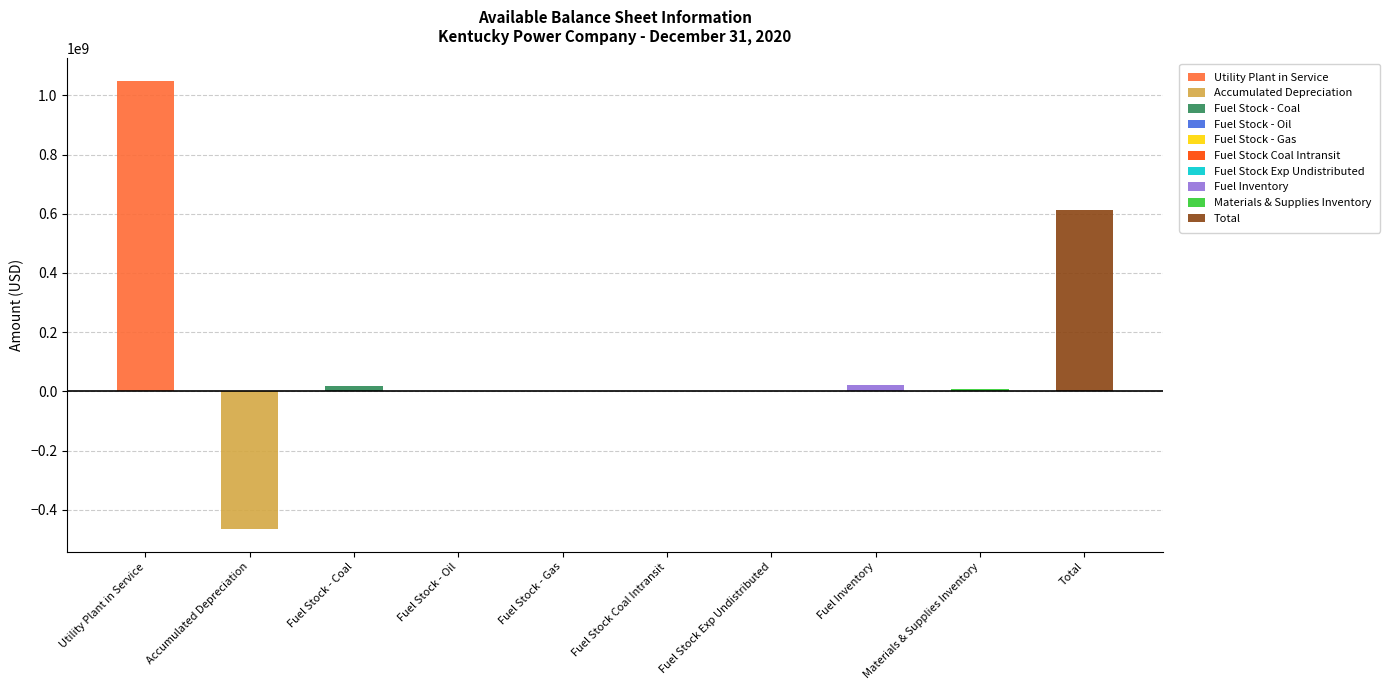

Are the bars grouped side by side (vs. stacked)?

No